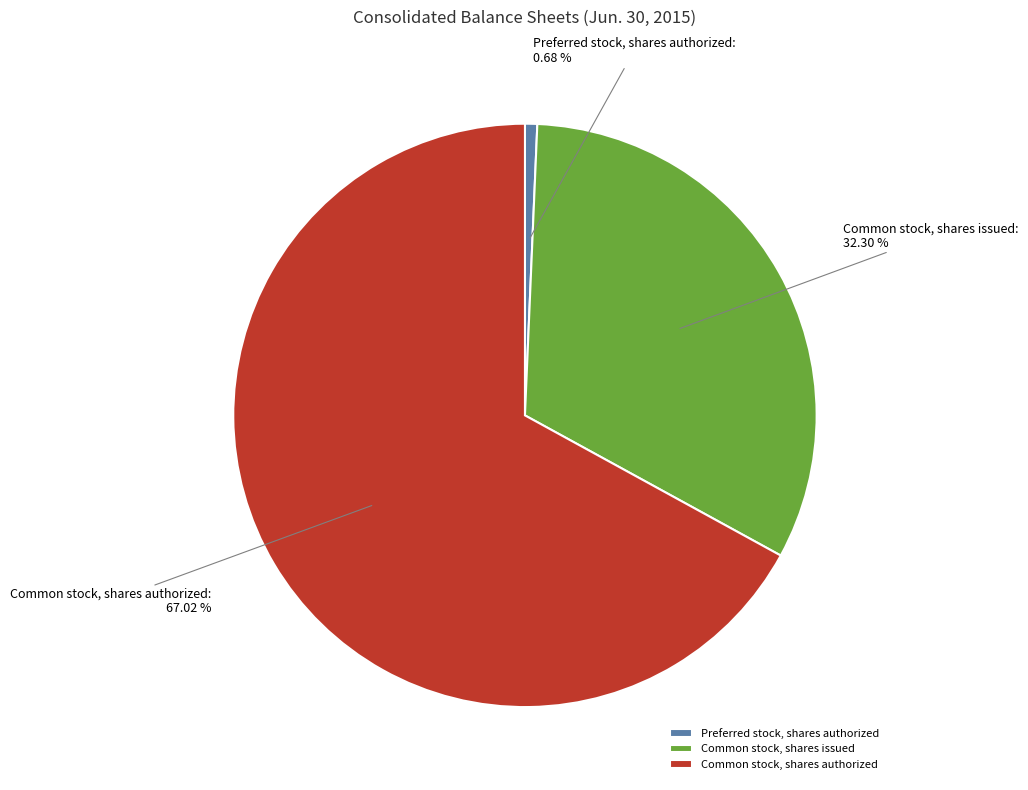

What percentage is the Common stock, shares authorized slice, to the nearest percent?

67%